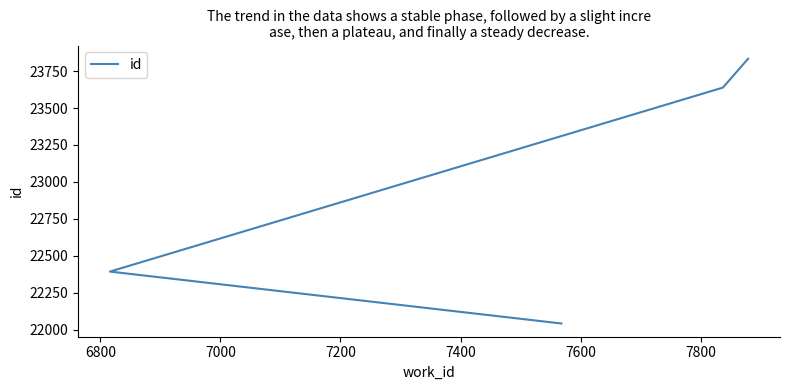

Count the values in the range 22394 to 23833.

3